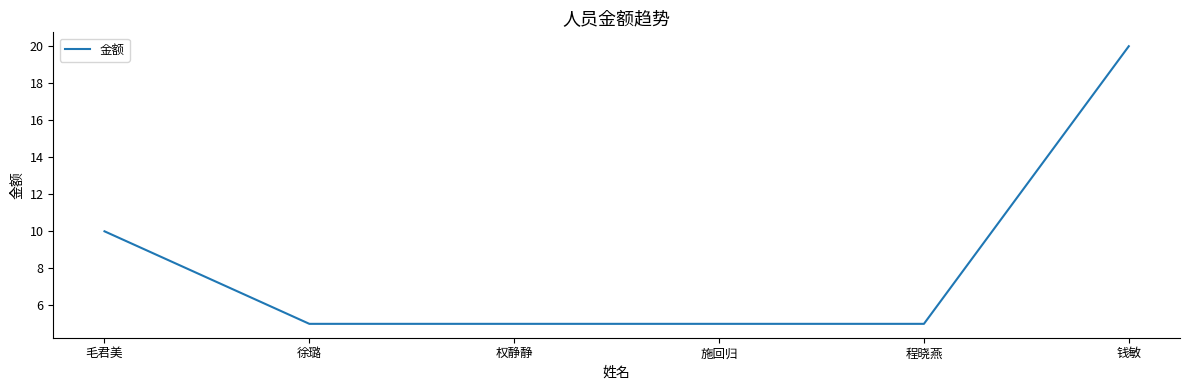

True or false: there are more than 2 points higher than both neighbors.

False